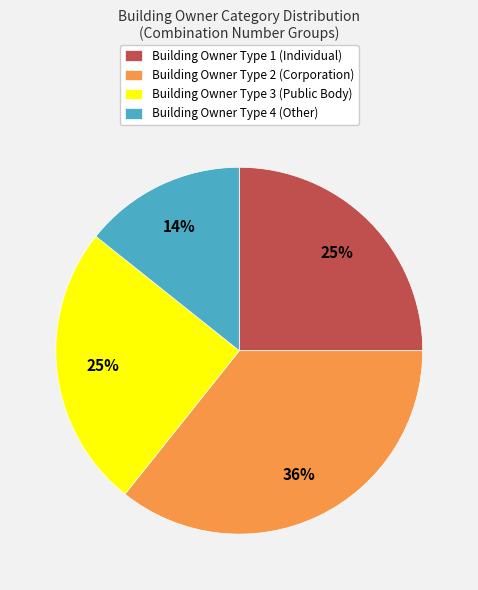

Is there a majority slice in this chart?

No